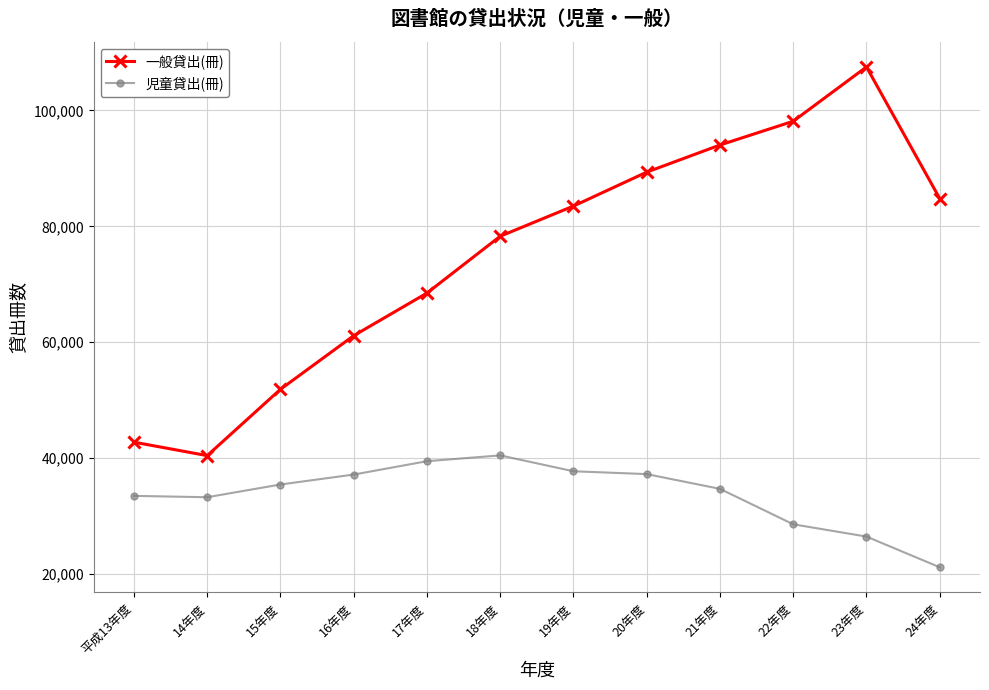

Which series has the widest spread of values?

一般貸出(冊)